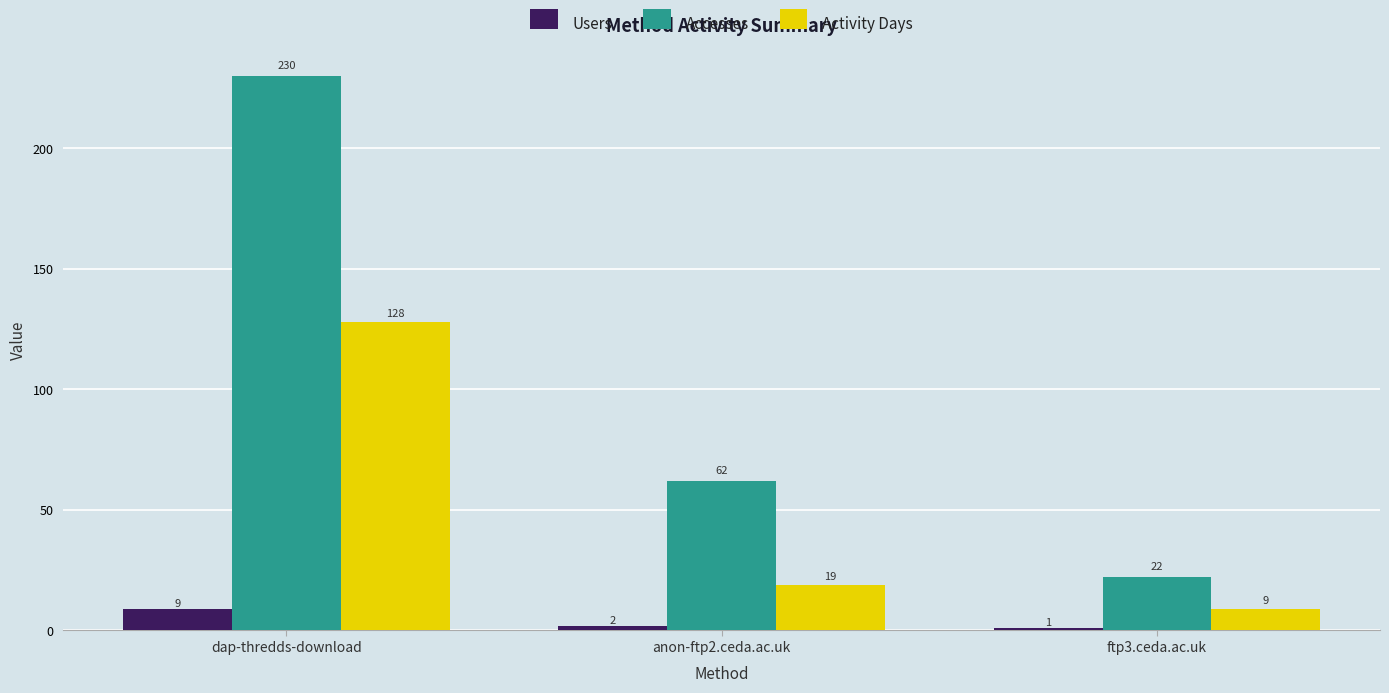

What is the label of the 2nd bar from the right?

anon-ftp2.ceda.ac.uk